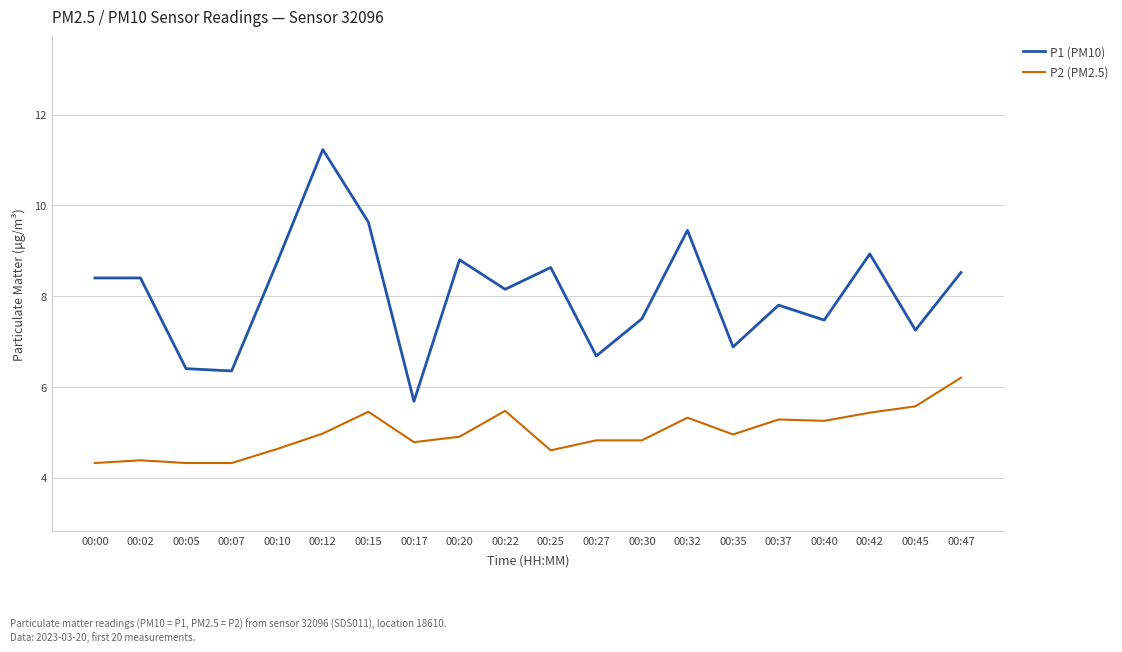

What value does the P1 (PM10) series have at 00:15?

9.6